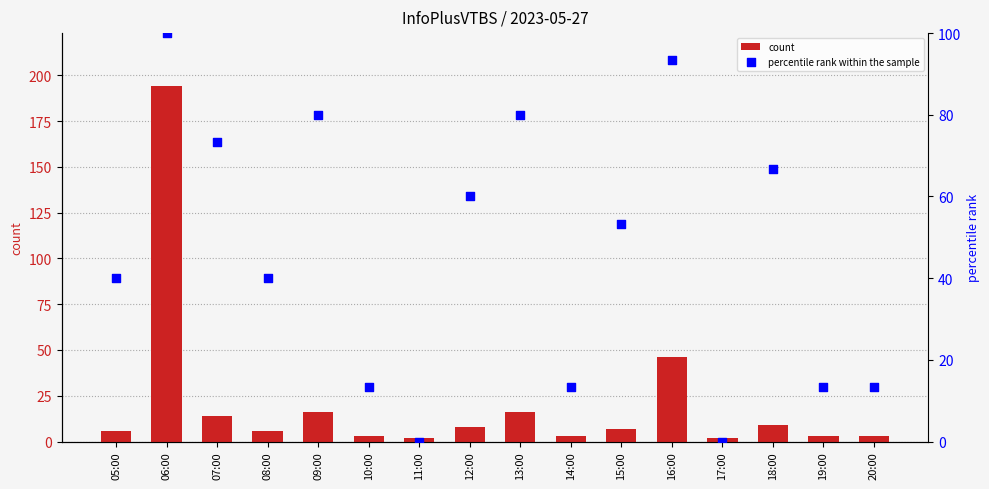

At how many categories does at least one series exceed 126?

1